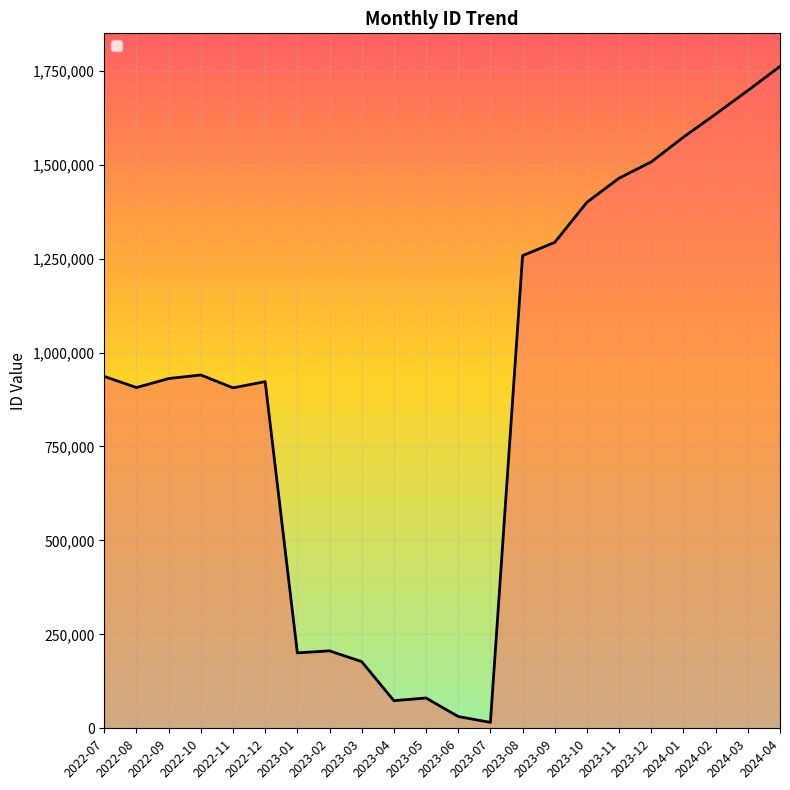

Does the chart display data point markers on the line(s)?

No